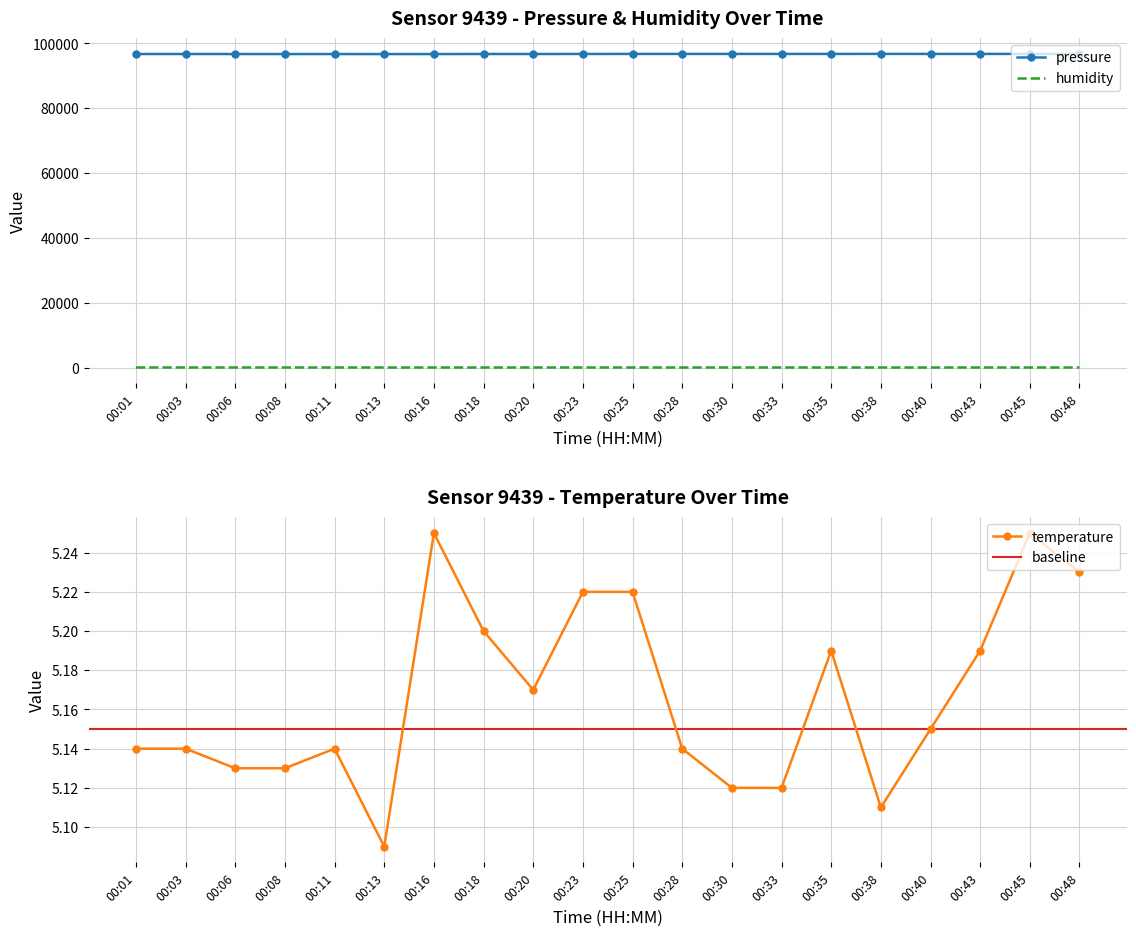

The value of temperature at 00:08 is 2.8. True or false?

False